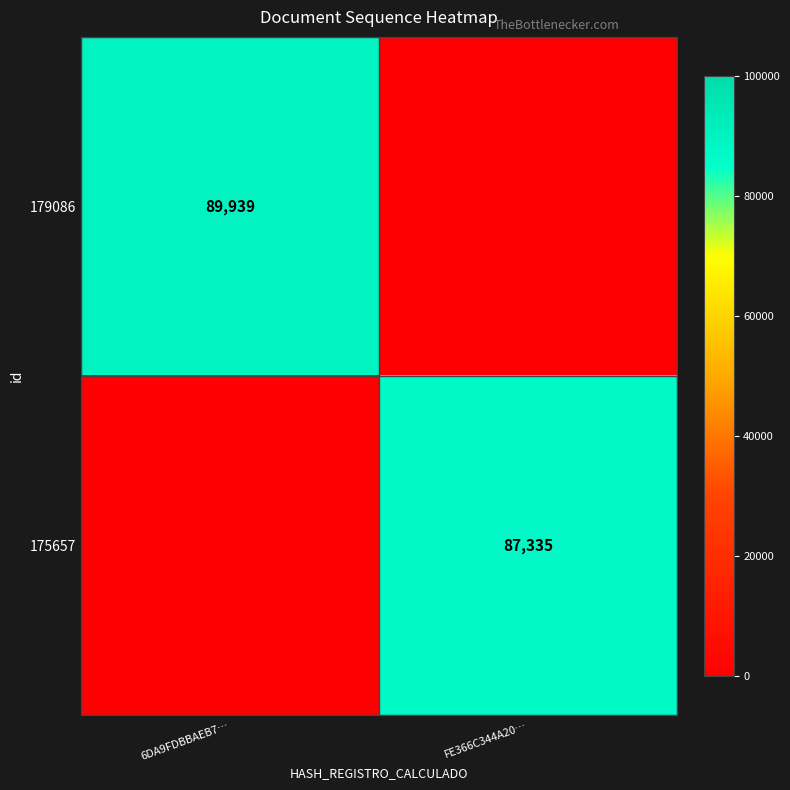

The value of 175657 at FE366C344A20… is 87335. True or false?

True